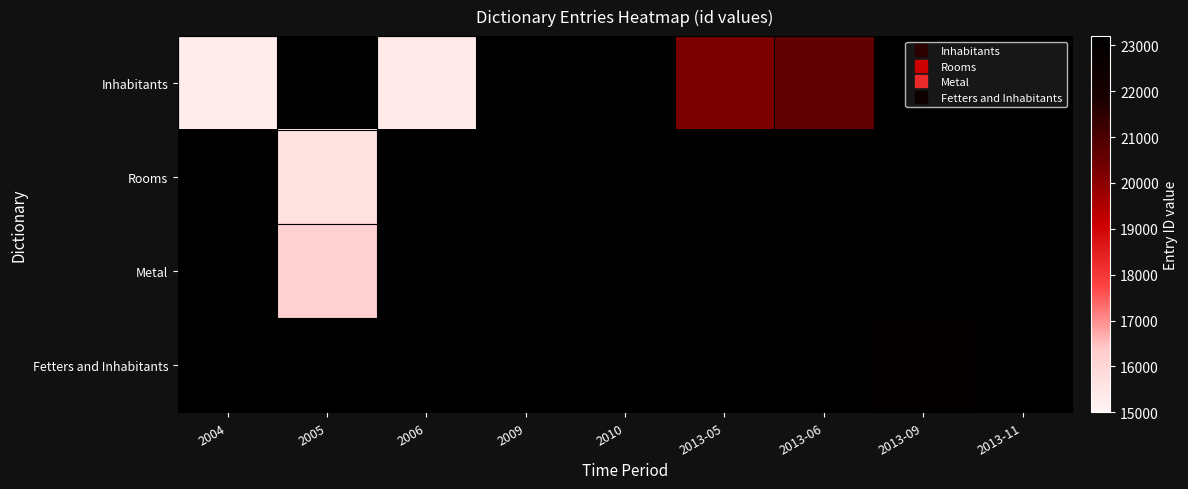

What is the difference between the maximum and minimum values in the Inhabitants series?

7876.0